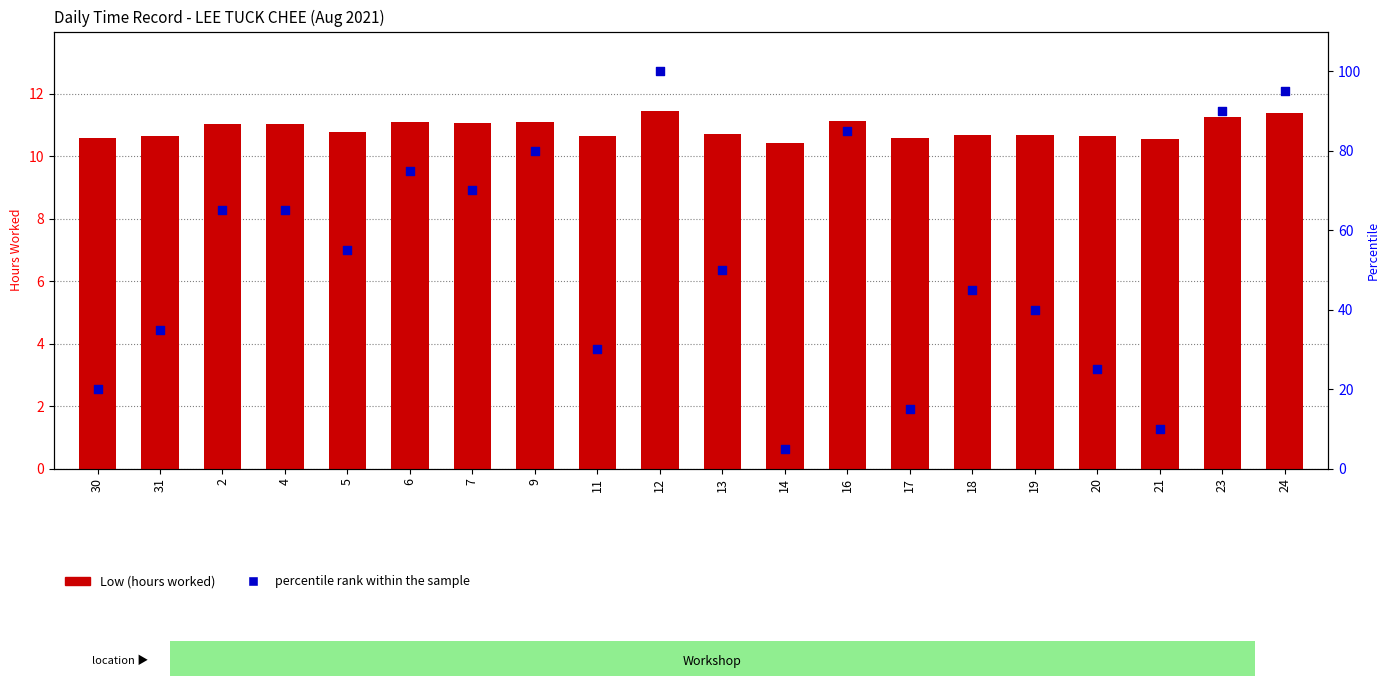

Which series has the widest spread of Y values?

percentile rank within the sample